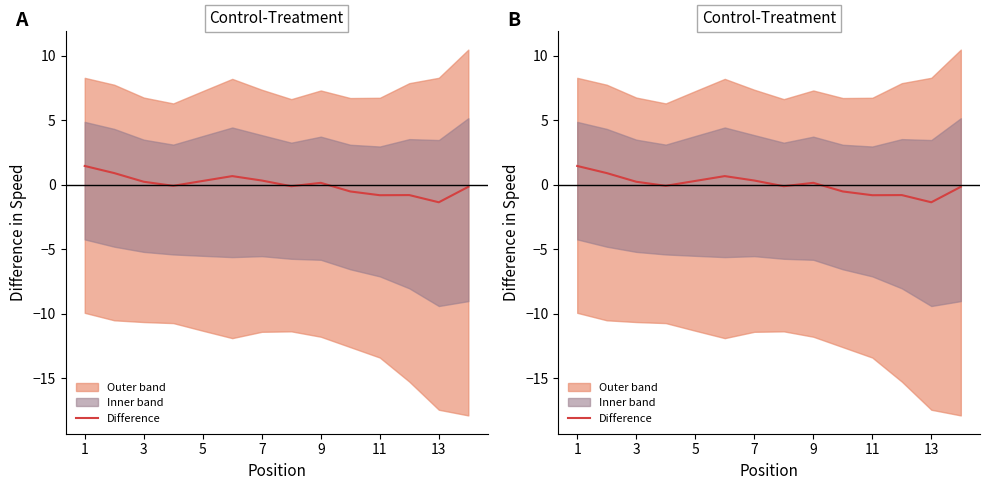

What is the smallest value displayed?

-1.4